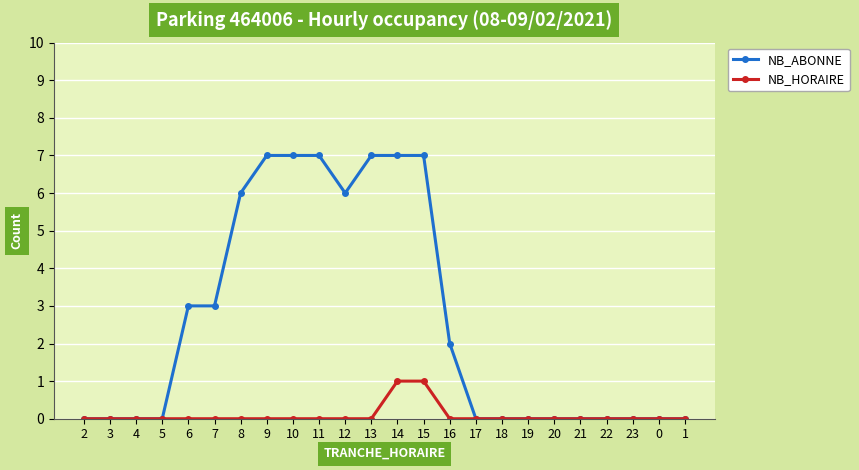

What is the spread (max minus min) of values at 15?

6